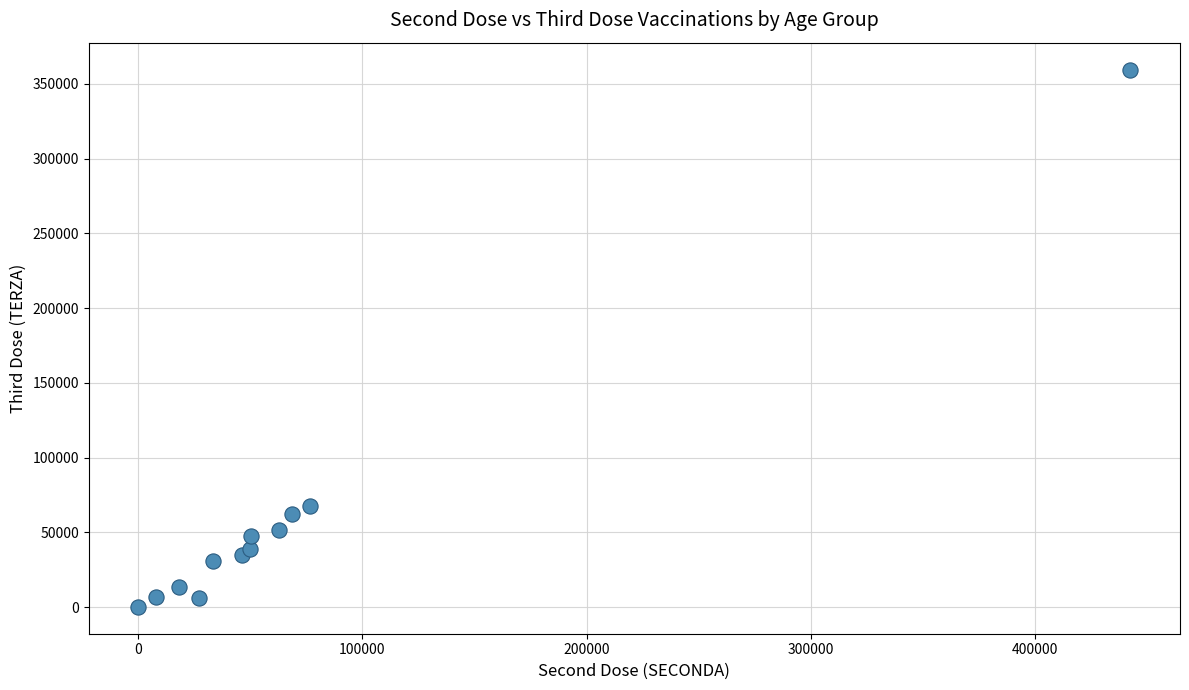

What Y value in the scatter plot is closest to 179832?

67281